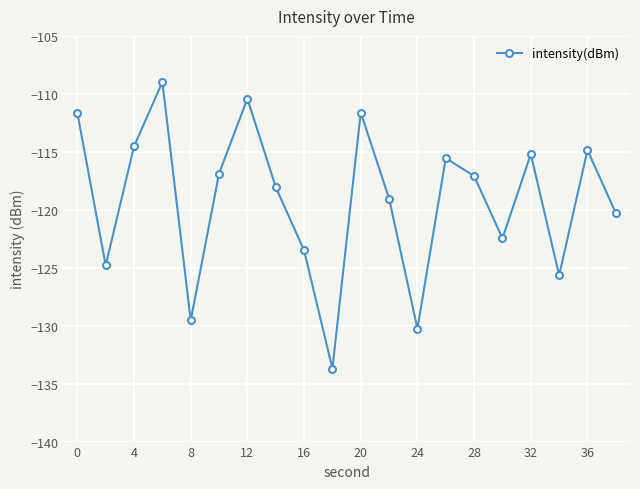

What is the value of the 20th point from the left?

-120.3